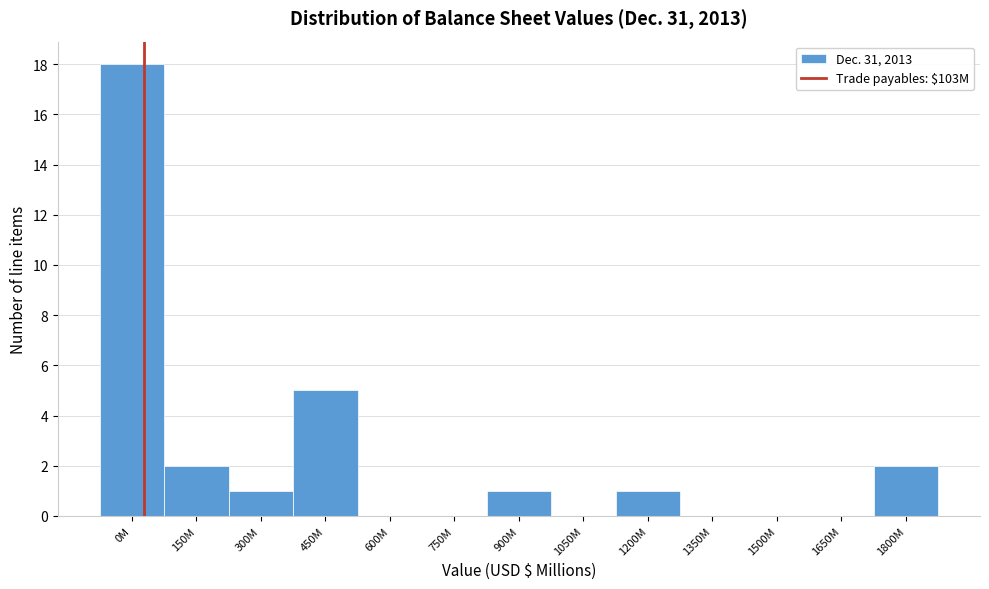

Reading left to right, extract all data points from this chart.

0M=18	150M=2	300M=1	450M=5	600M=0	750M=0	900M=1	1050M=0	1200M=1	1350M=0	1500M=0	1650M=0	1800M=2